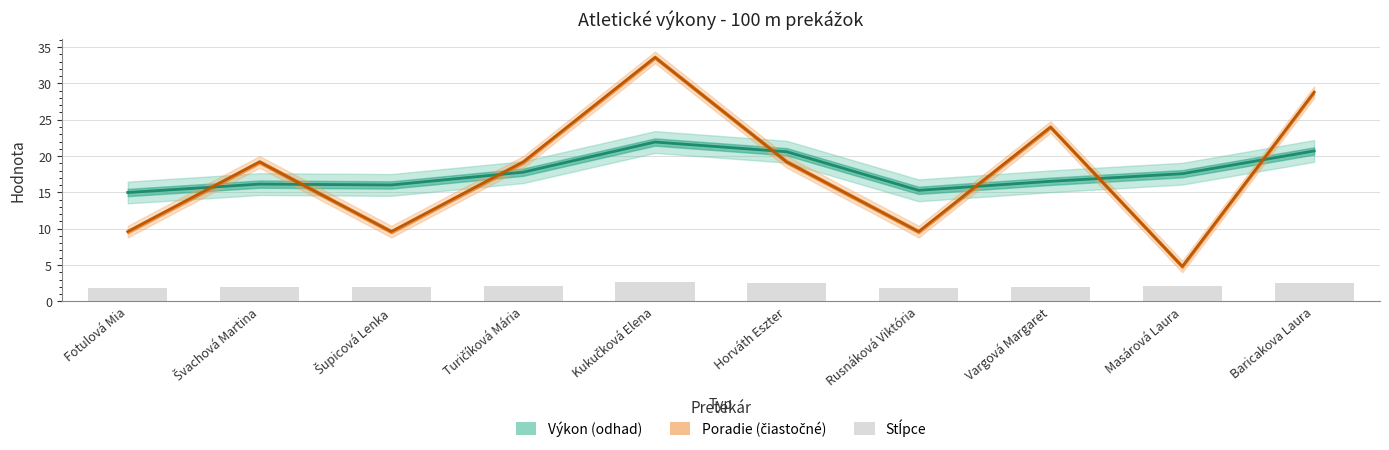

What is the average value of the Poradie (škálované) series?

17.8